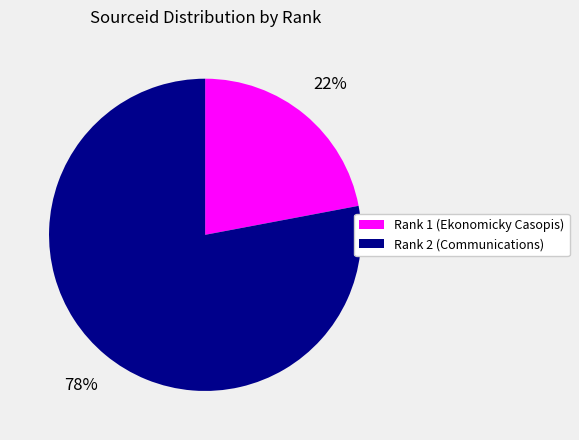

To the nearest percent, what is the average slice percentage?

50%